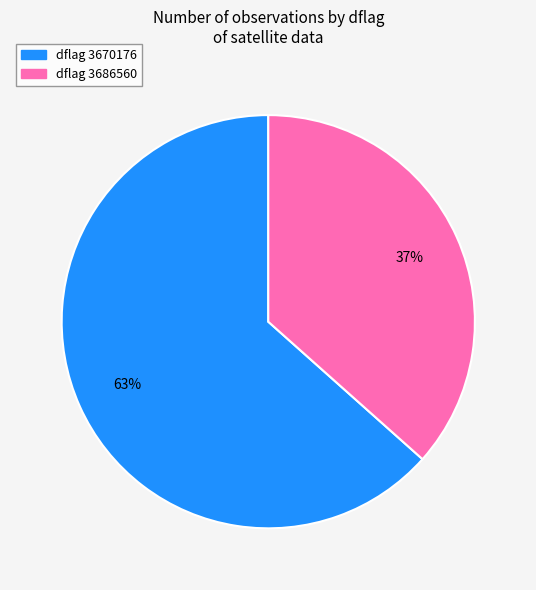

To the nearest percent, what is the average slice percentage?

50%